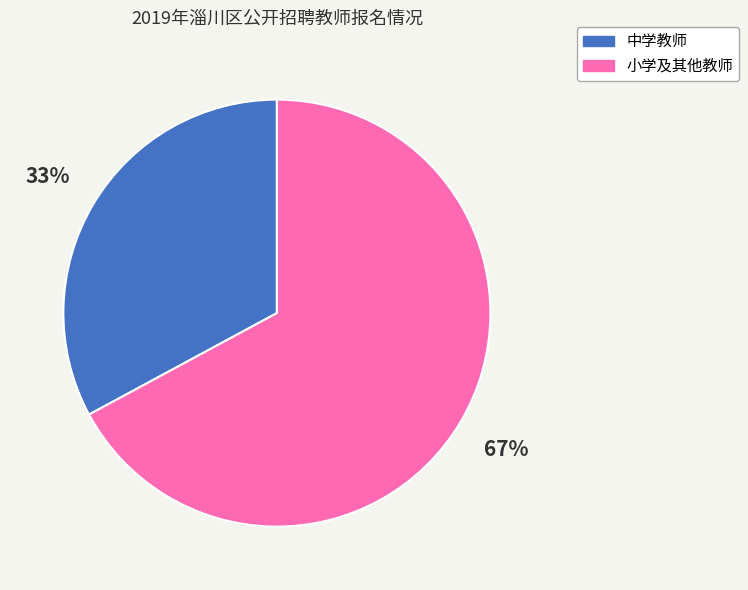

Which slice is the smallest?

中学教师